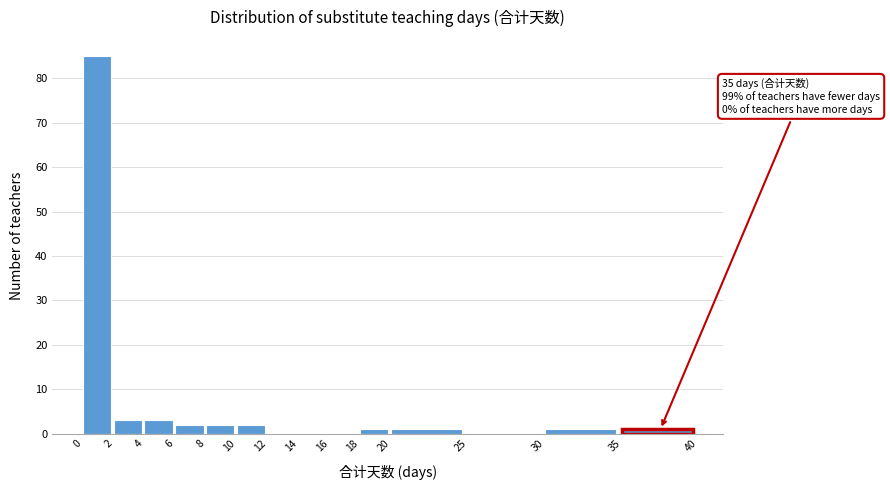

Over which range of the x-axis is the bar tallest?

0 to 2